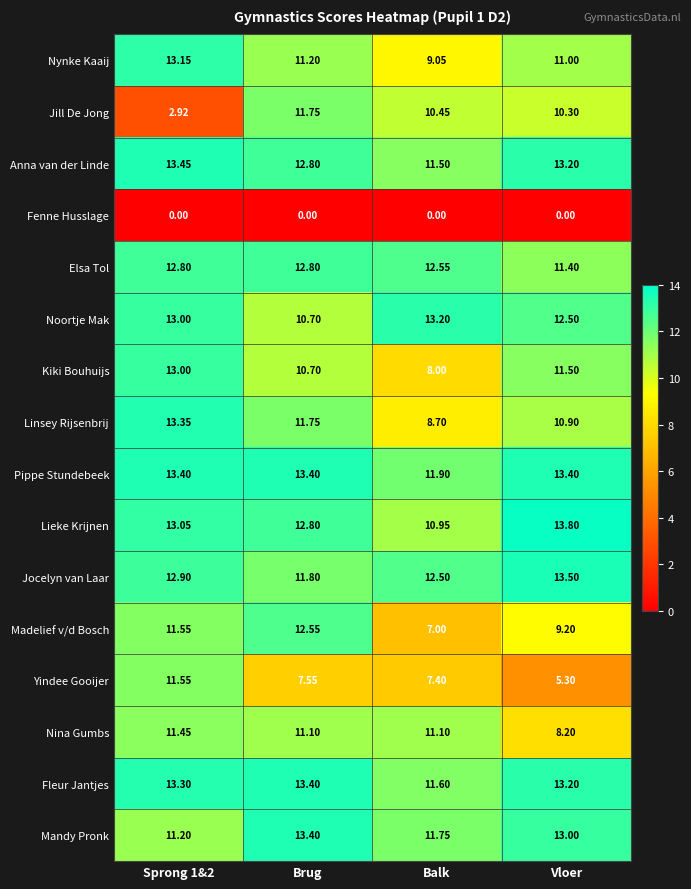

Where is Noortje Mak nearest to the value 11?

Brug